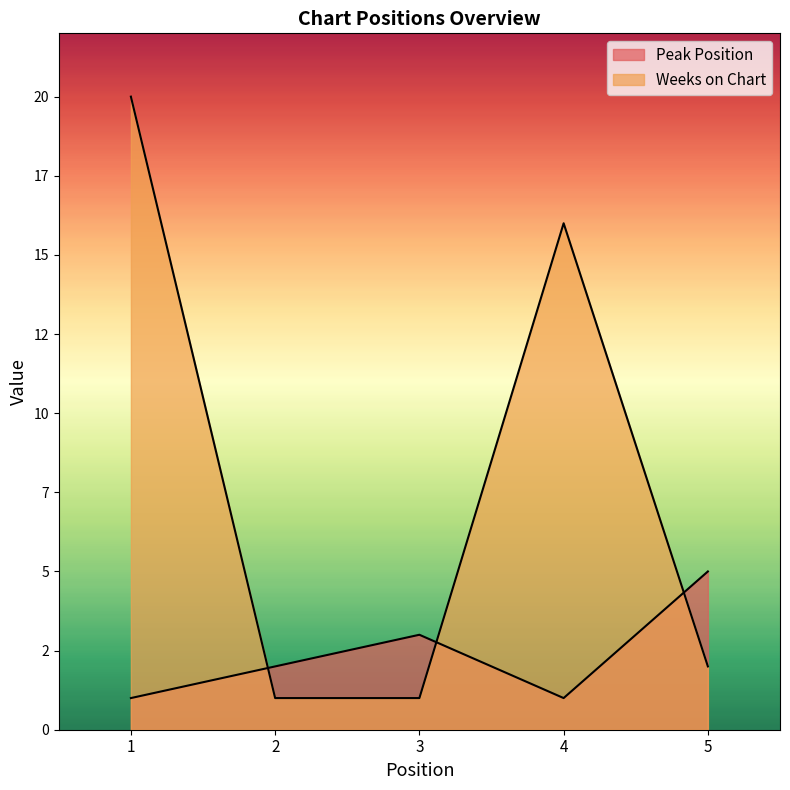

How many intersections are there between Weeks on Chart and Peak Position?

3